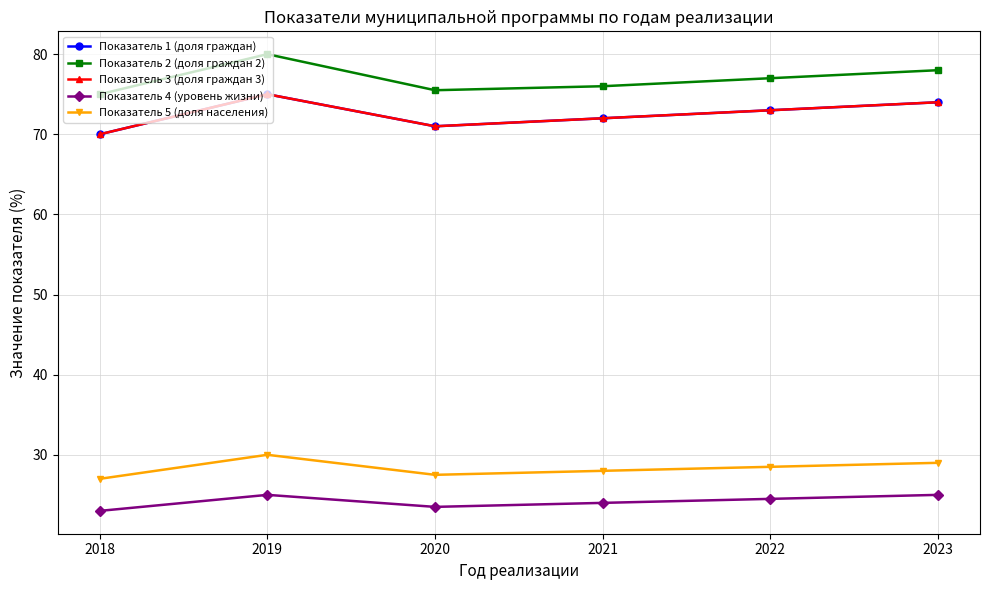

Is this an area chart (filled region under the line)?

No